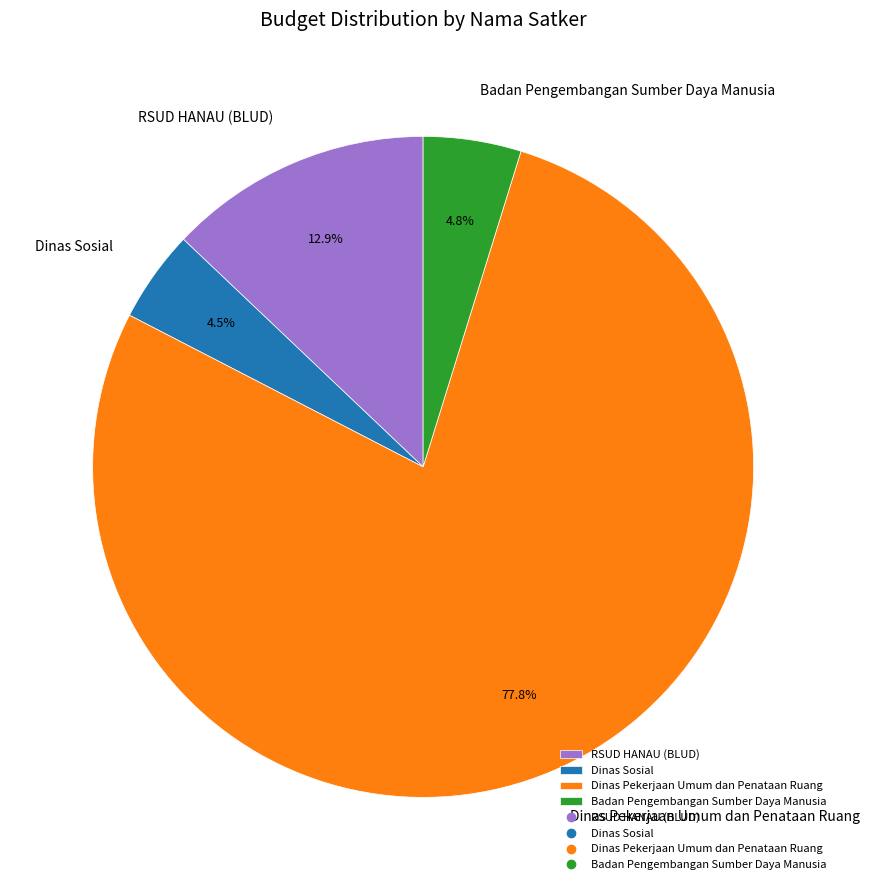

Does Dinas Pekerjaan Umum dan Penataan Ruang represent more than half of the total?

Yes